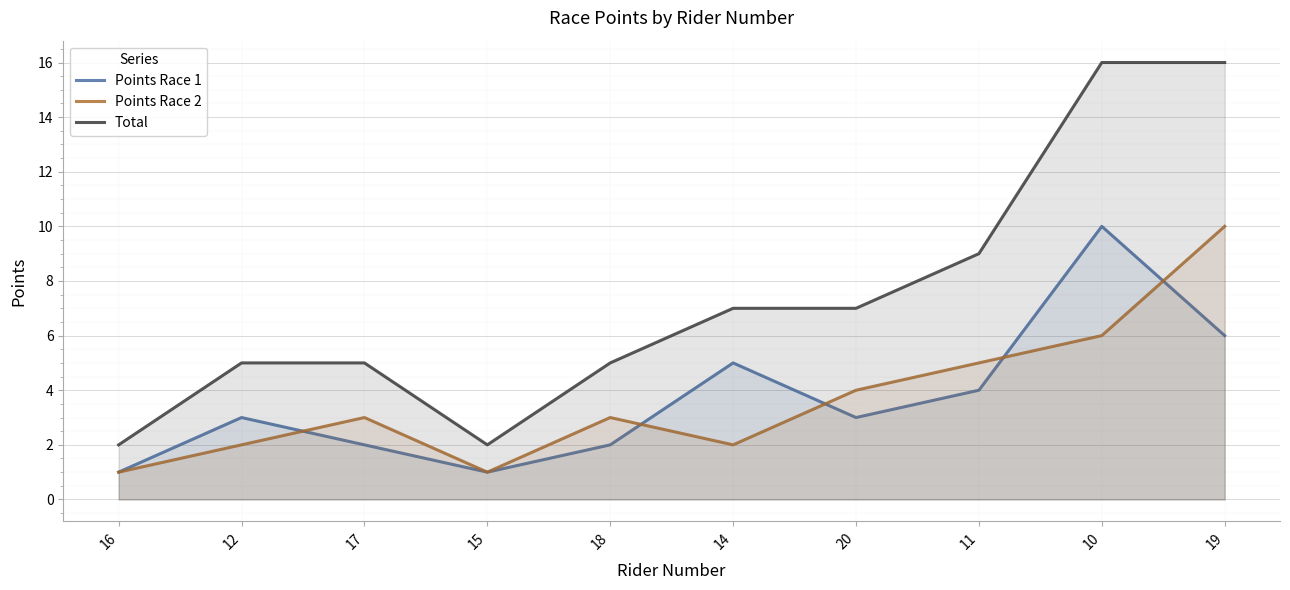

The value of Total at 20 is 7. True or false?

True